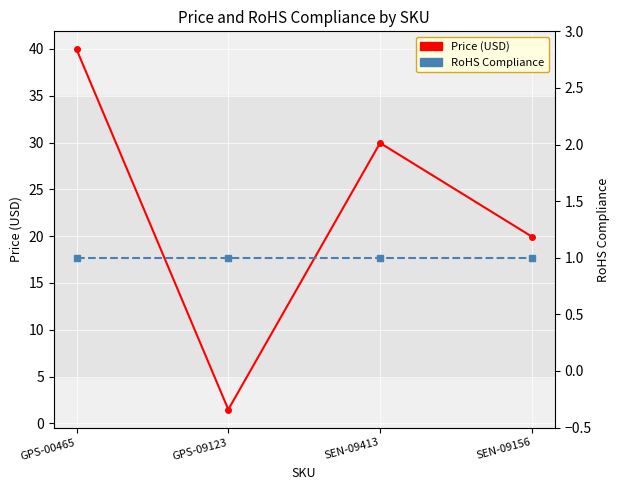

List the series in order of their peak value, lowest first.

RoHS Compliance, Price (USD)